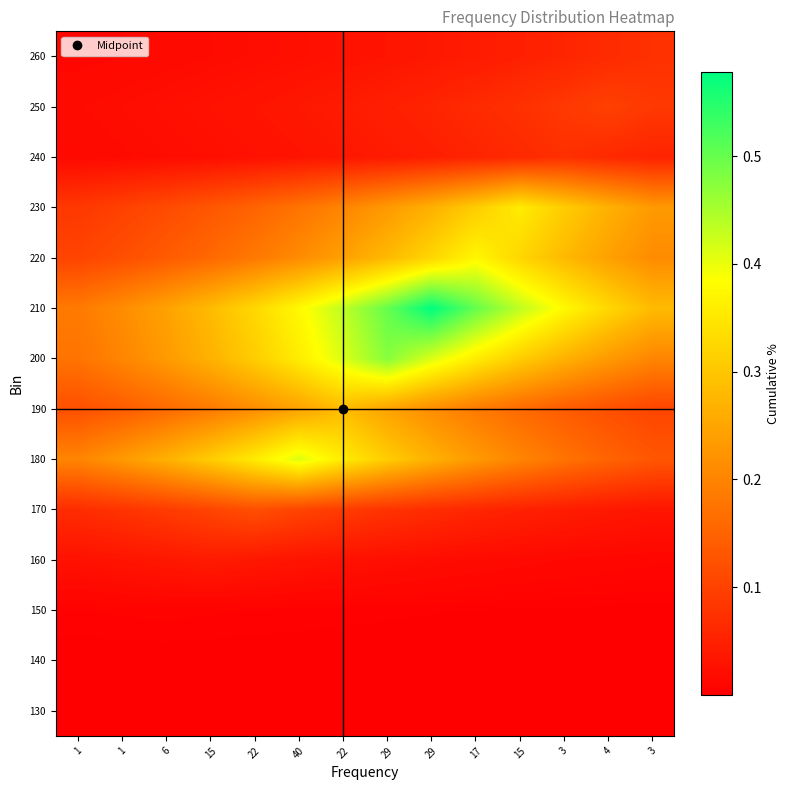

At which category is the sum across all series the highest?

29